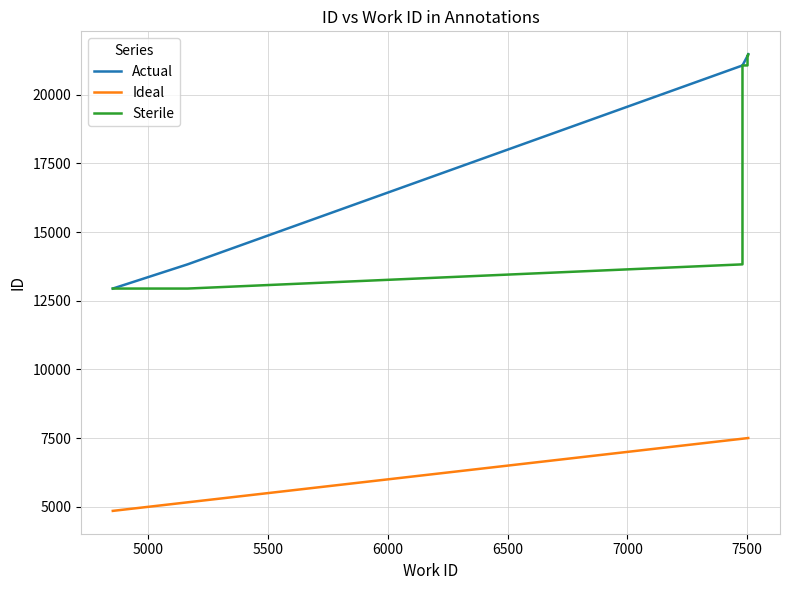

How many data points in Actual are less than 21417?

5